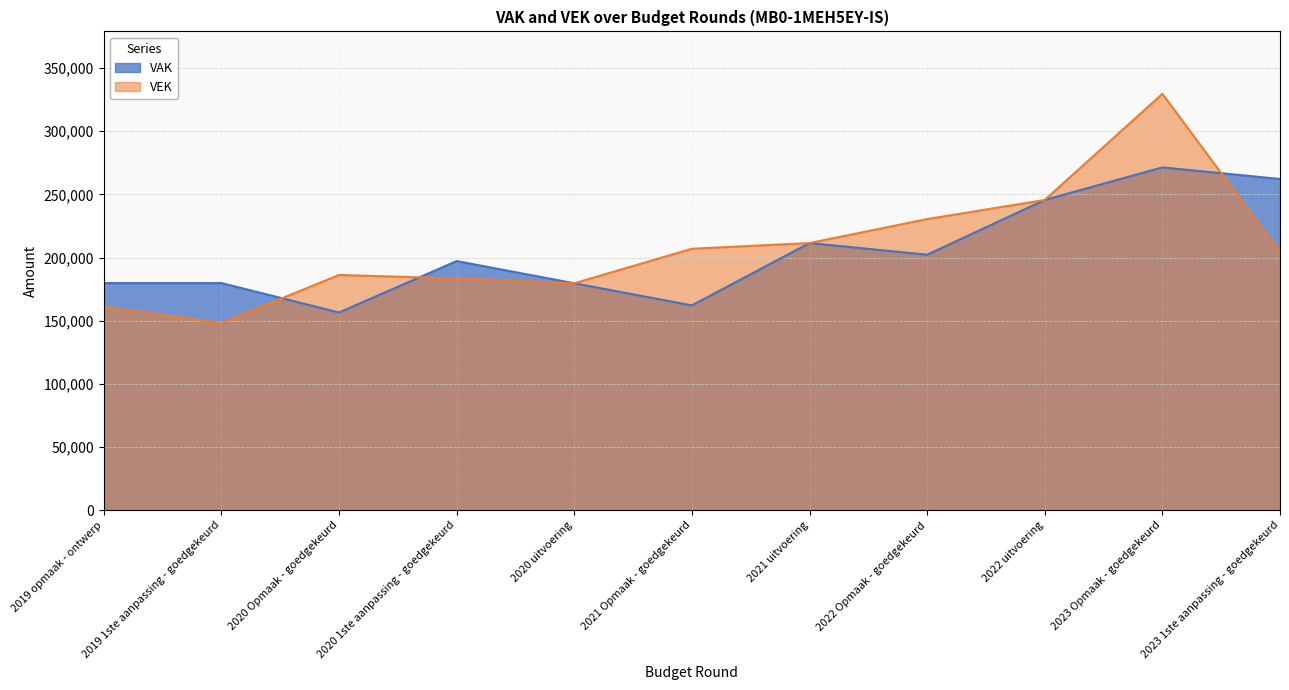

Is the value of VAK at 2022 Opmaak - goedgekeurd greater than the value of VEK at 2020 1ste aanpassing - goedgekeurd?

Yes